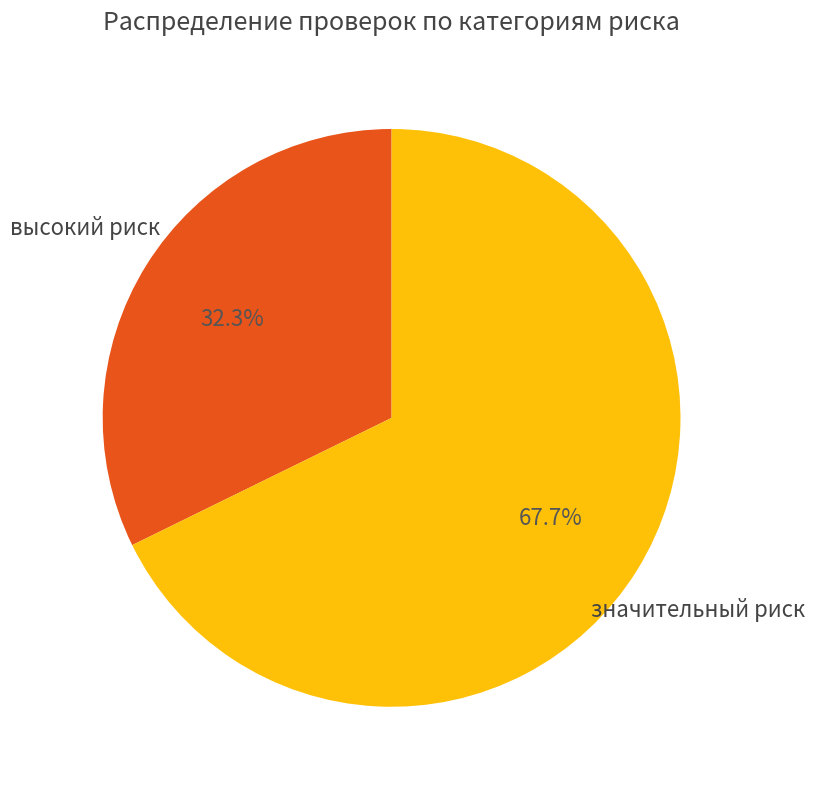

How many segments does this pie chart have?

2